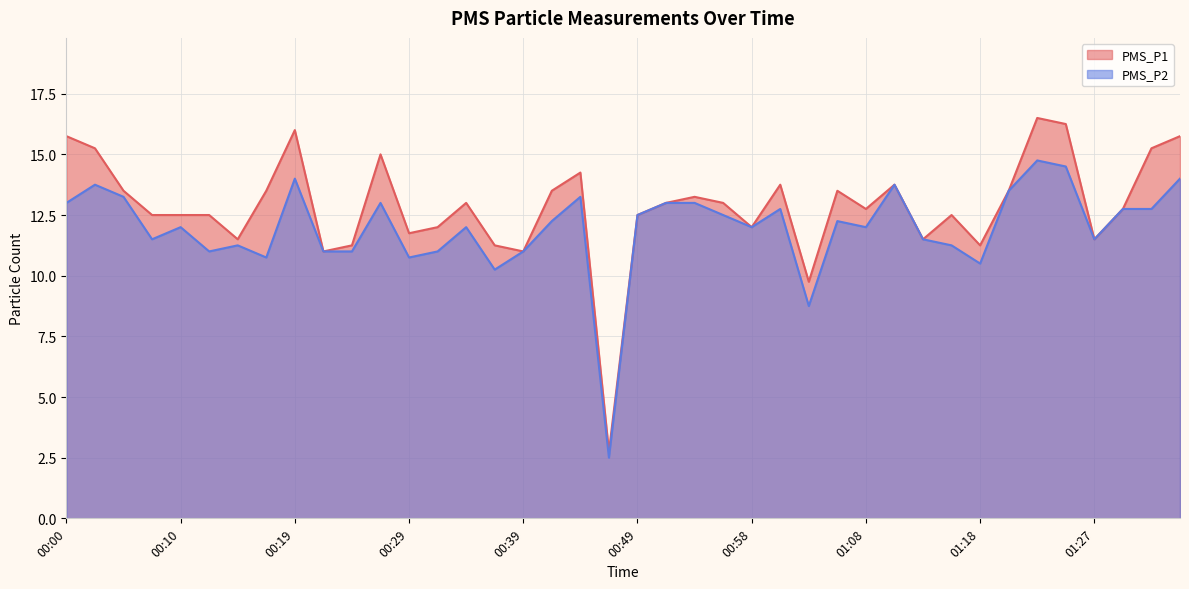

Which series has the largest total across all categories?

PMS_P1